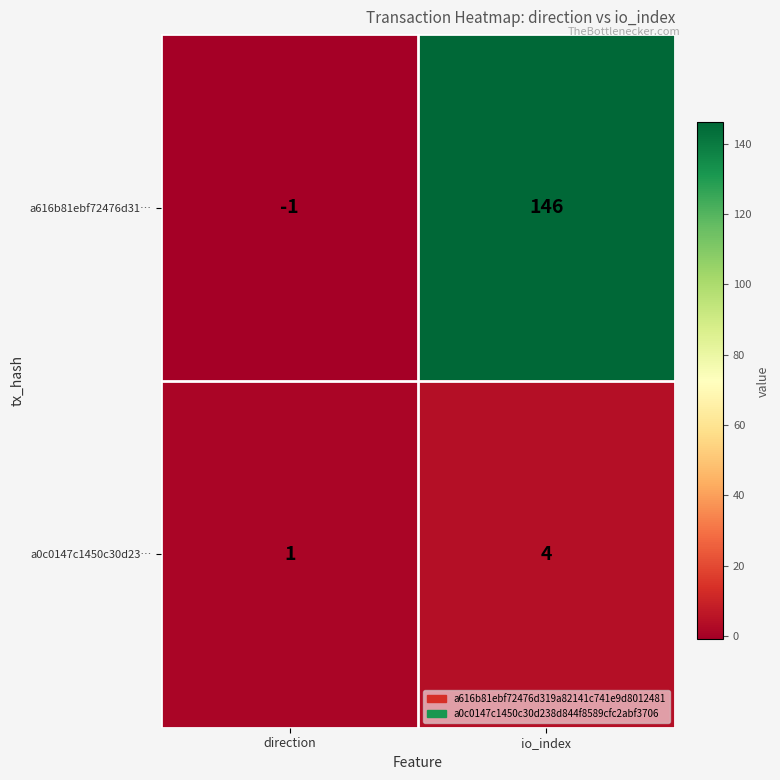

The value of a616b81ebf72476d31… at io_index is 87. True or false?

False